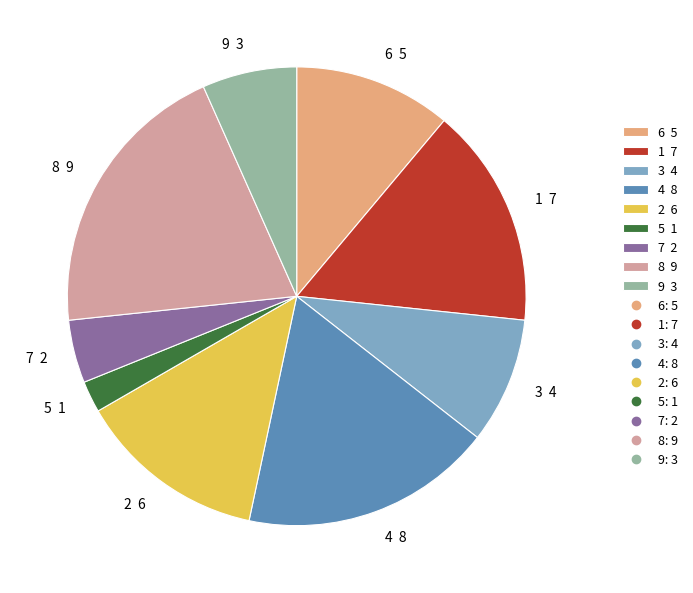

Is the sum of 2 6 and 9 3 greater than half?

No